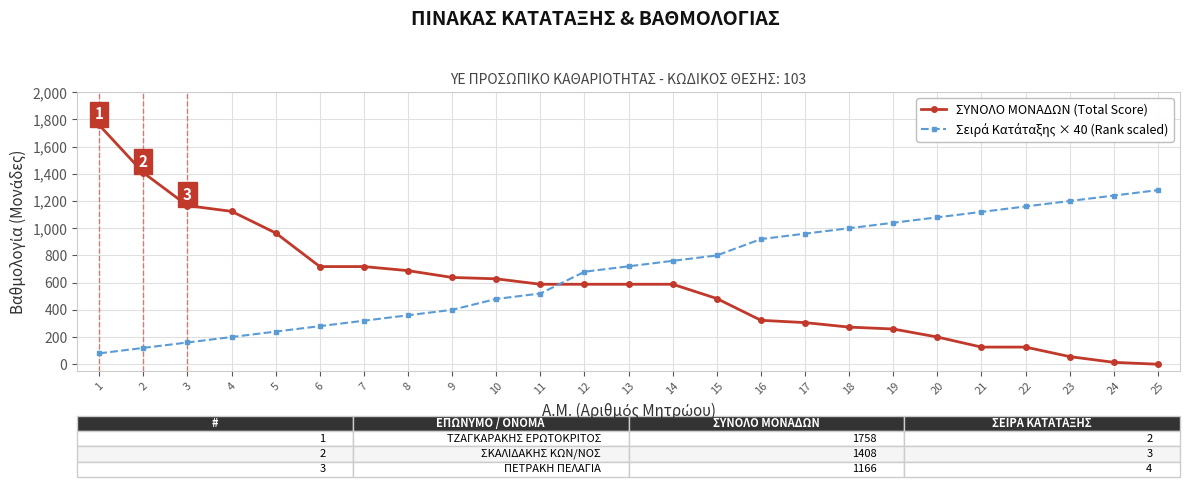

What is the sum of all ΣΥΝΟΛΟ ΜΟΝΑΔΩΝ (Total Score) values?

14329